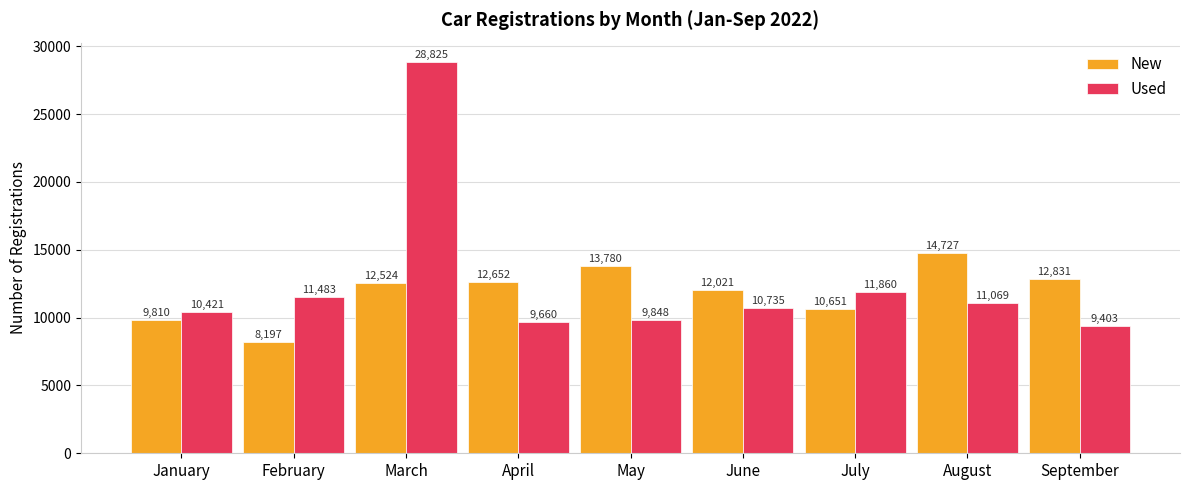

Which series changed the most between March and August?

Used